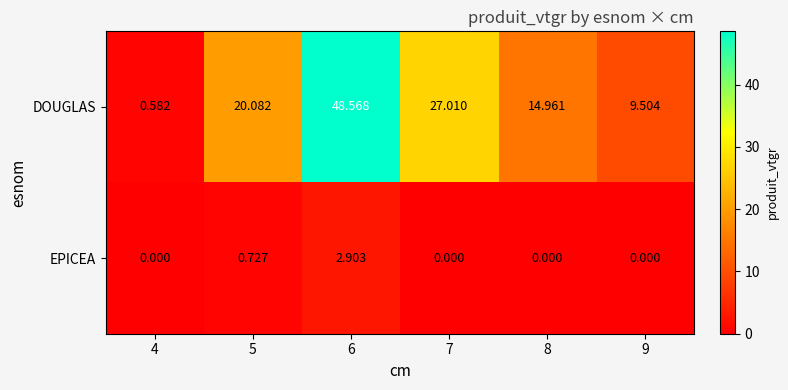

Rank the series at 4 from highest to lowest value.

DOUGLAS, EPICEA